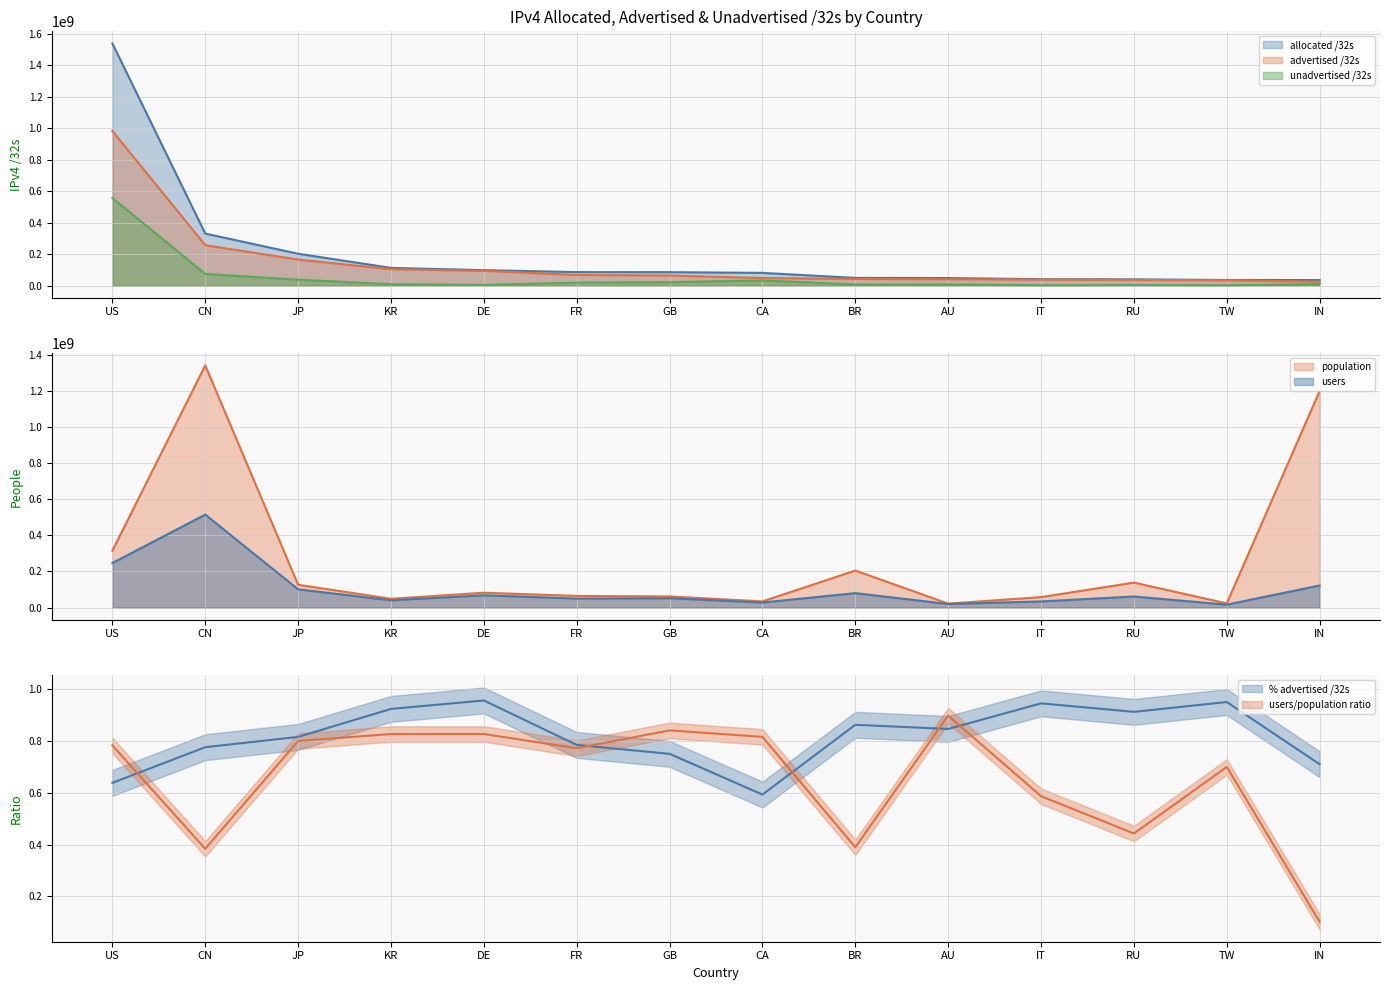

In unadvertised /32s, how many points are lower than both neighbors (excluding endpoints)?

4